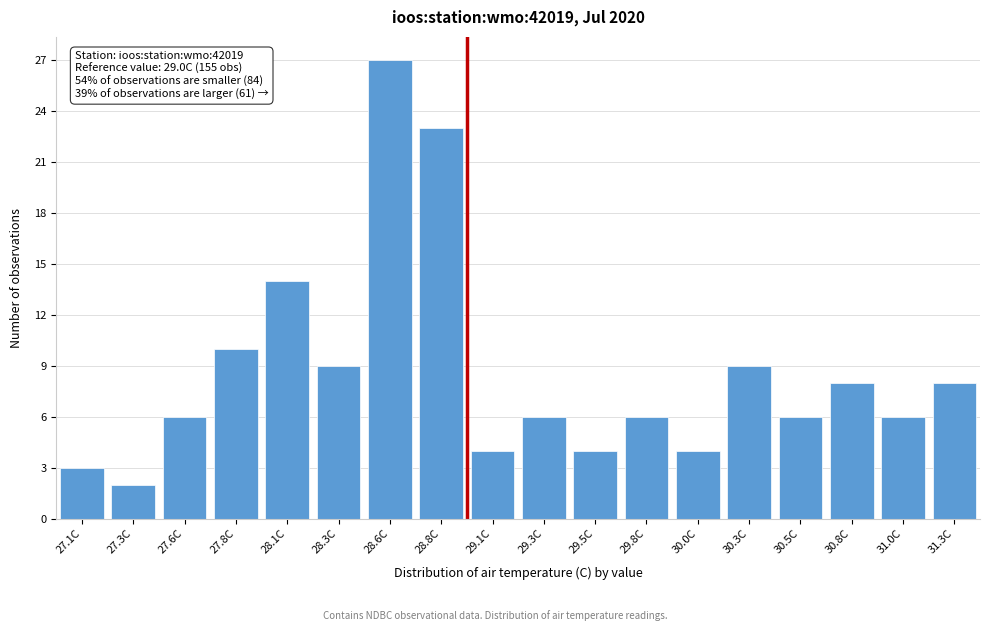

Reading right to left, transcribe all the data shown in this chart.

8	6	8	6	9	4	6	4	6	4	23	27	9	14	10	6	2	3